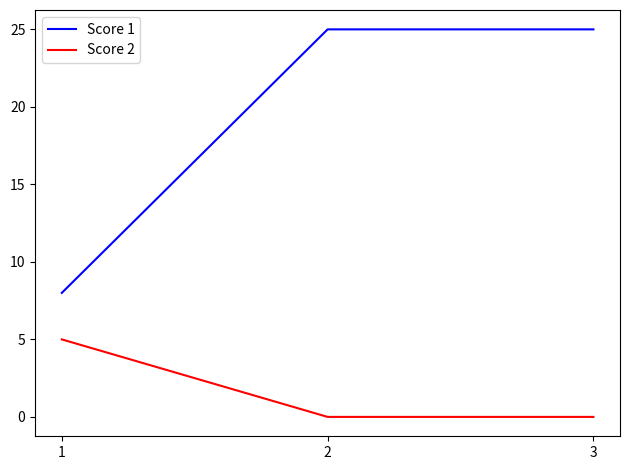

How many lines are shown in the chart?

2